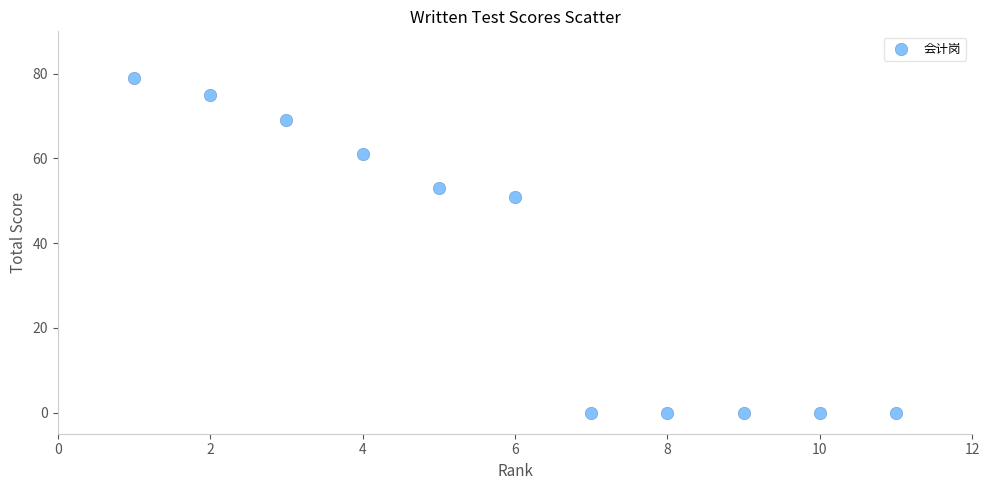

What Y value in the scatter plot is closest to 39?

51